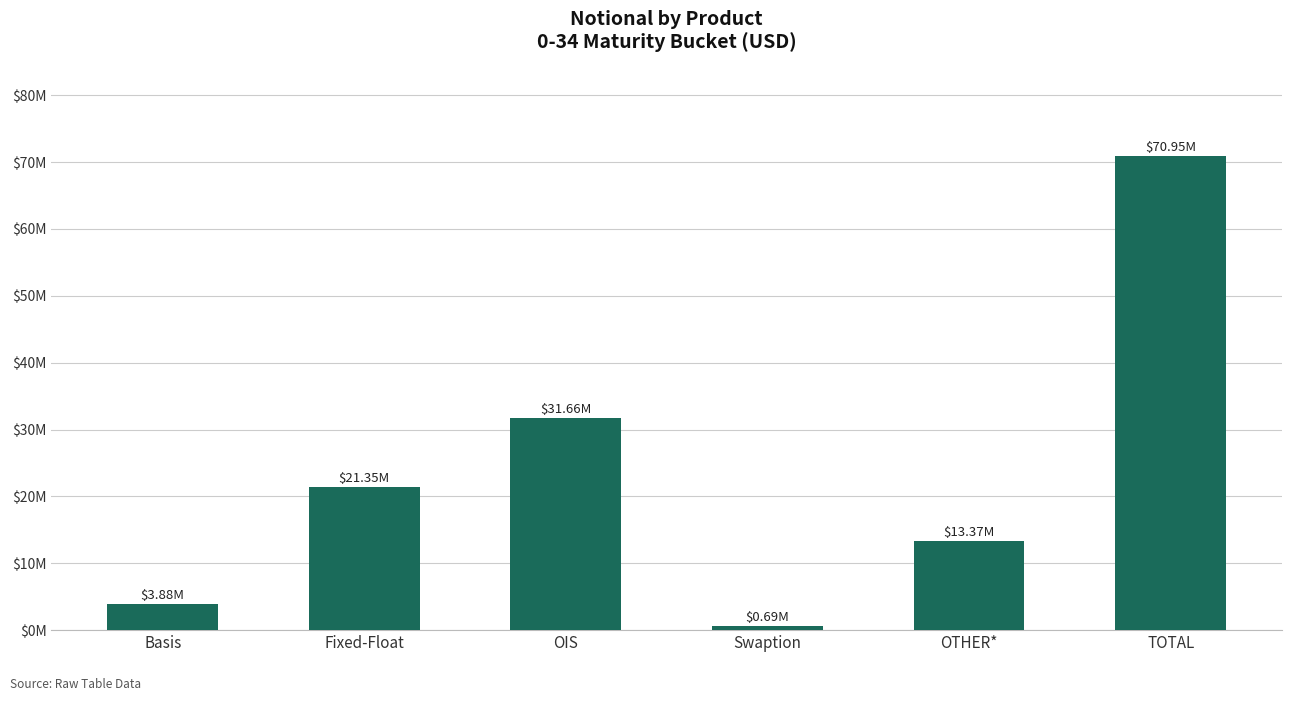

Count the number of data series in this chart.

1